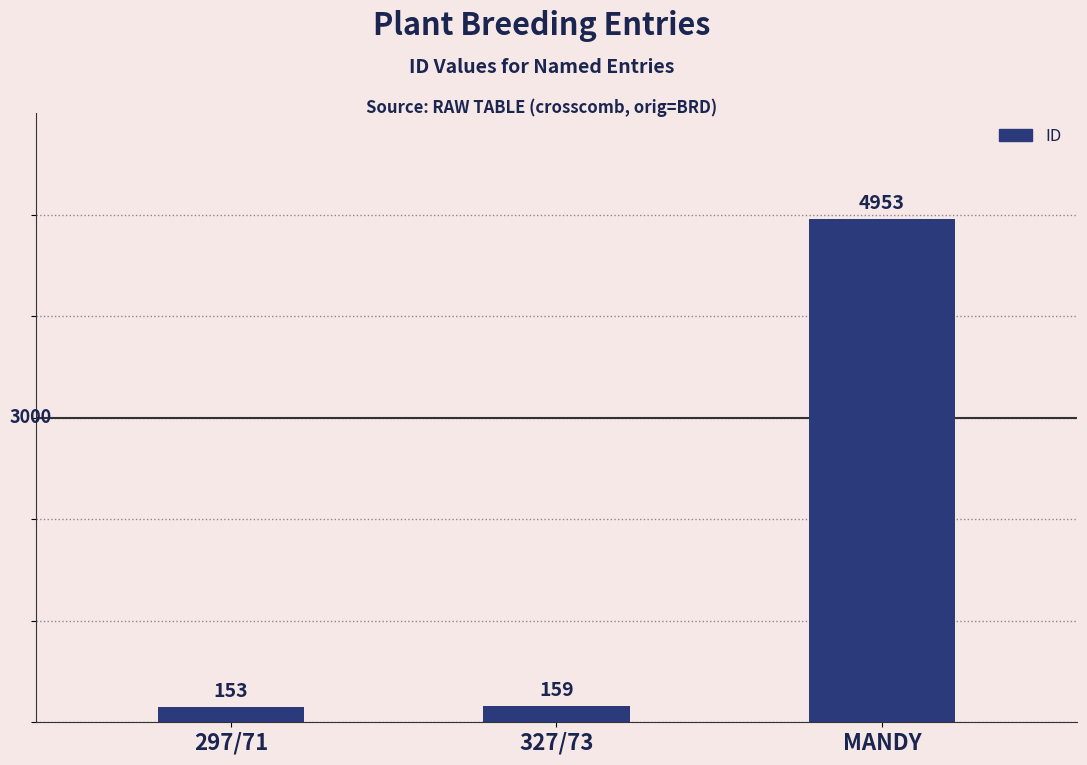

Where is the data nearest to the value 2553?

327/73